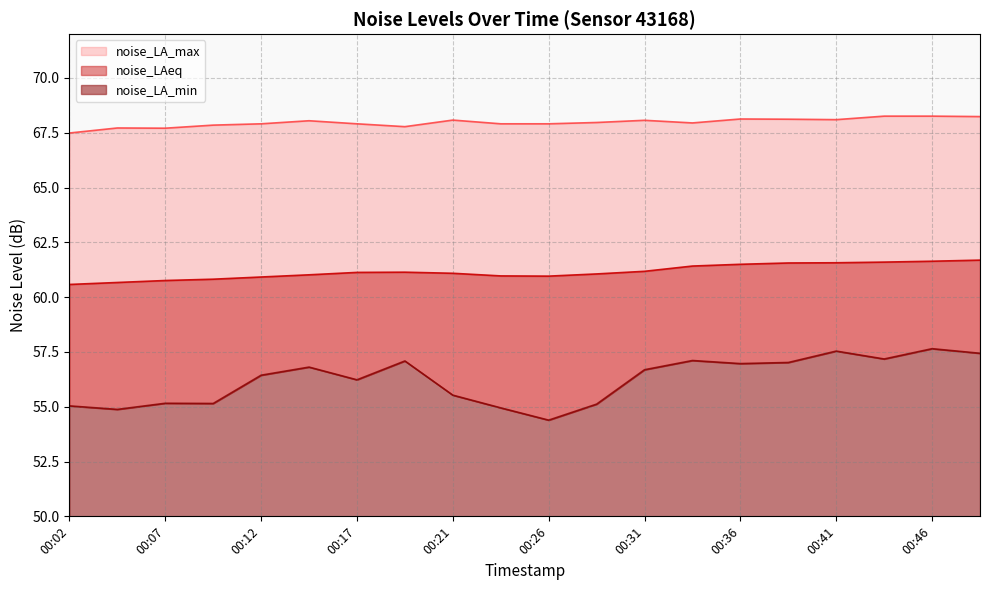

At how many categories does at least one series exceed 67?

20